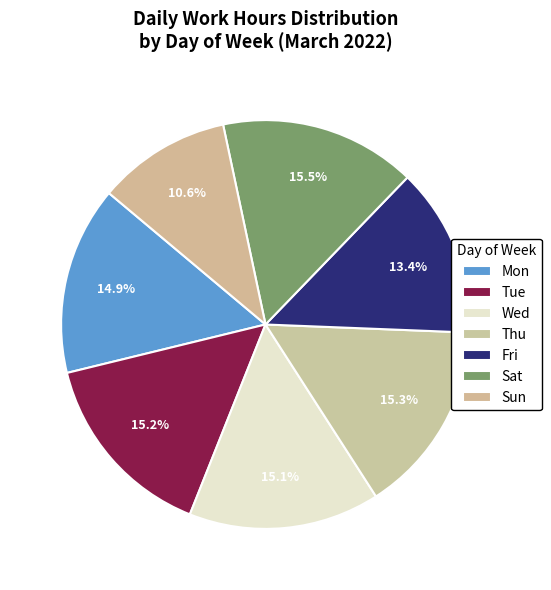

To the nearest percent, what percentage of the pie is Sun?

11%